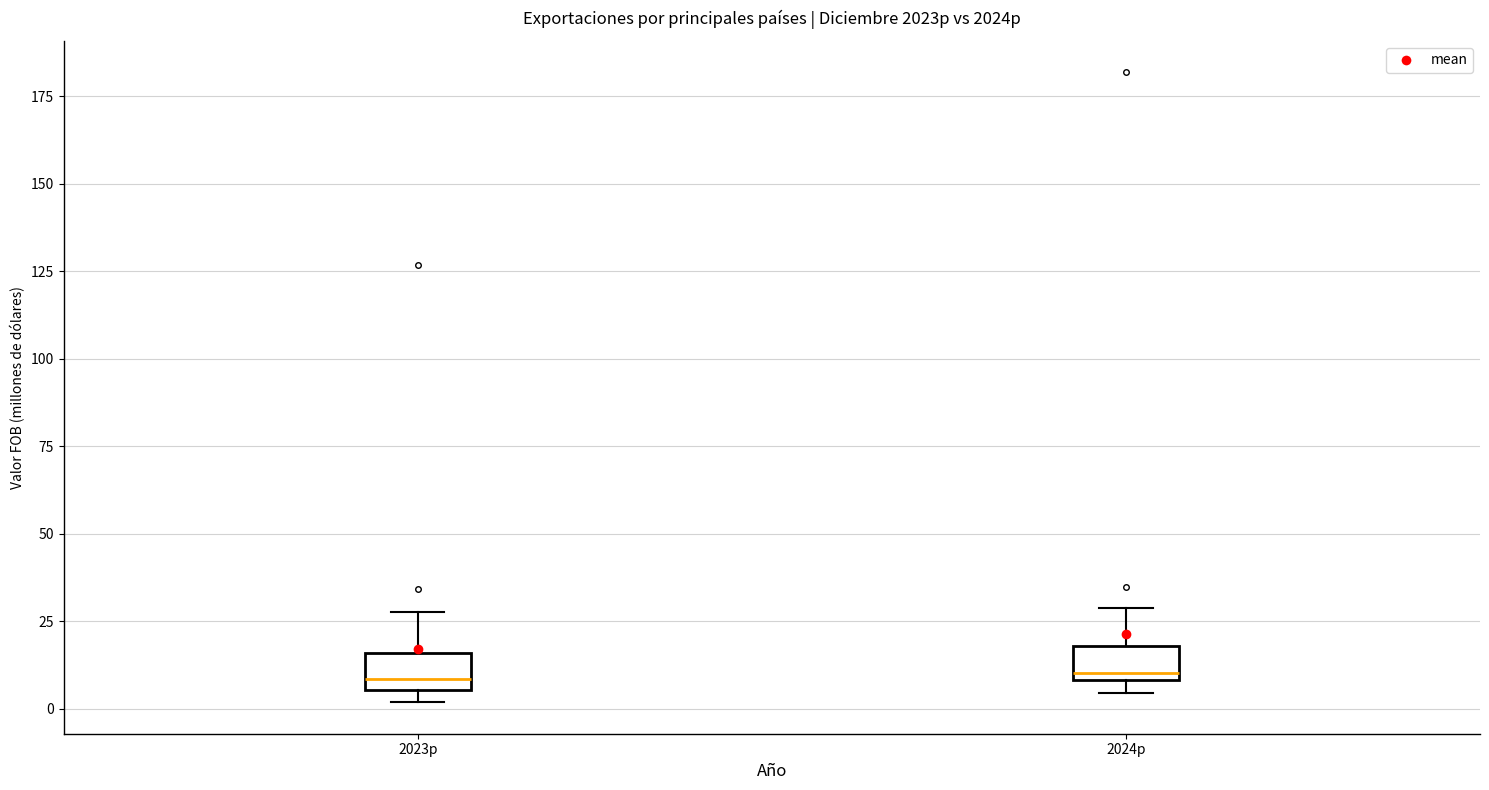

Reading left to right, read every box against the y-axis: the position of its median line, the range the box covers, and the ends of its whiskers. The values are not printed on the chart, so give them approximately, as read against the axis.

2023p: median 10, box 5 to 15, whiskers 0 to 30
2024p: median 10 (just above the box's lower edge), box 10 to 20, whiskers 5 to 30